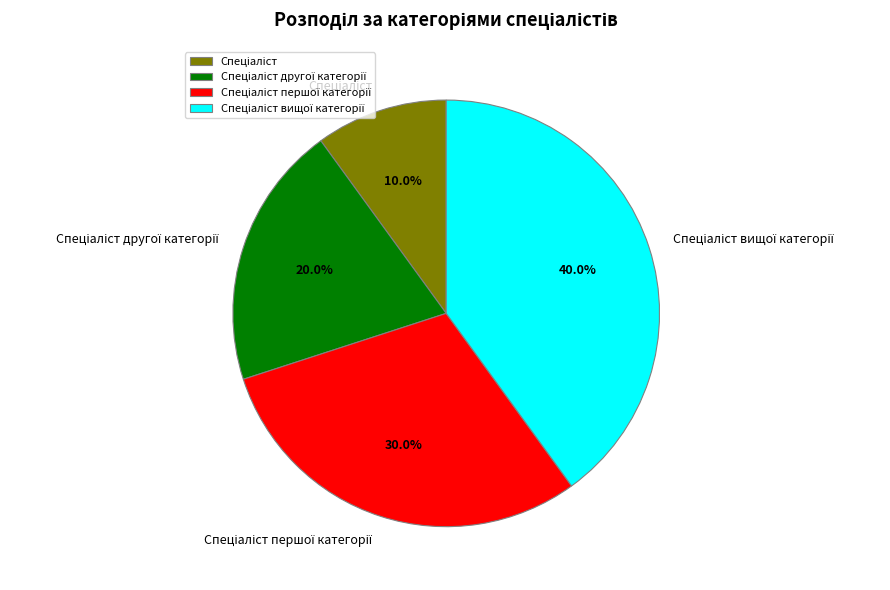

Is there a majority slice in this chart?

No